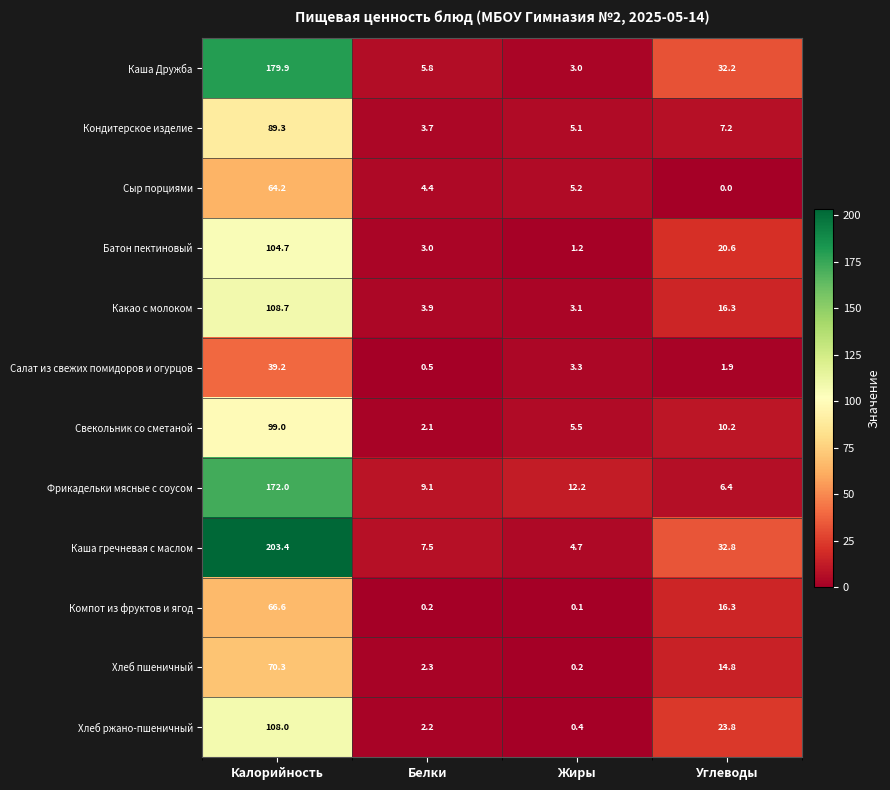

At which category does the chart reach its minimum across all series?

Углеводы